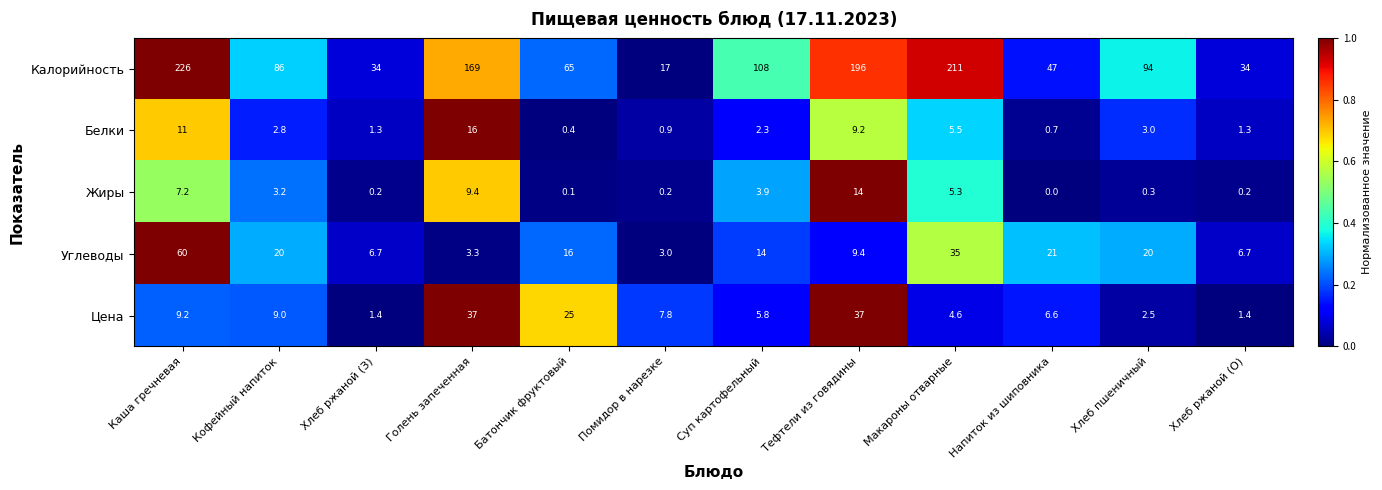

What is the minimum value for Белки?

0.4